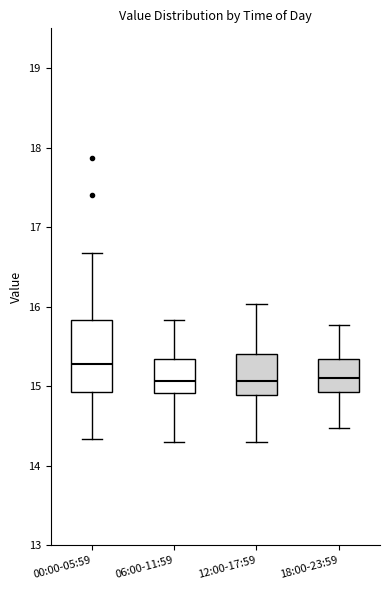

Reading left to right, read every box against the y-axis: the position of its median line, the range the box covers, and the ends of its whiskers. The values are not printed on the chart, so give them approximately, as read against the axis.

00:00-05:59: median 15.3, box 14.9 to 15.8, whiskers 14.3 to 16.7
06:00-11:59: median 15.1, box 14.9 to 15.3, whiskers 14.3 to 15.8
12:00-17:59: median 15.1, box 14.9 to 15.4, whiskers 14.3 to 16.0
18:00-23:59: median 15.1, box 14.9 to 15.3, whiskers 14.5 to 15.8